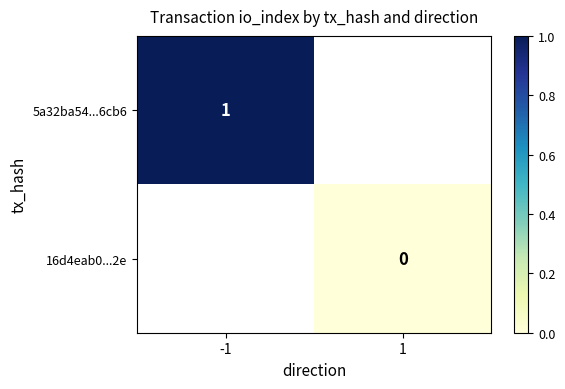

Which label corresponds to the smallest value in the chart?

1